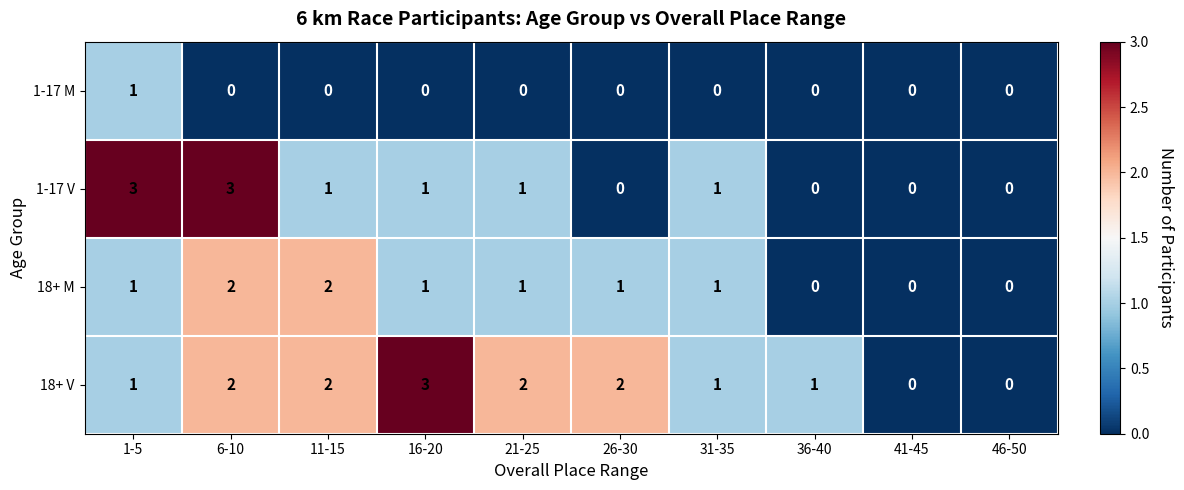

Count the 18+ V values in the range 1 to 2.

7